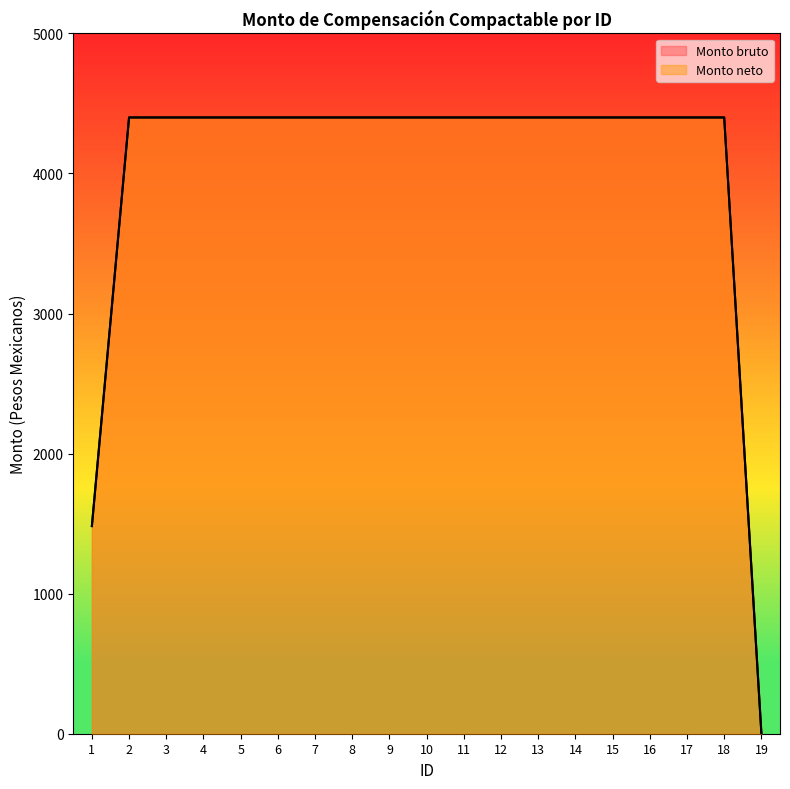

Reading left to right, transcribe all the data shown in this chart.

Monto bruto: 1482.6	4400.0	4400.0	4400.0	4400.0	4400.0	4400.0	4400.0	4400.0	4400.0	4400.0	4400.0	4400.0	4400.0	4400.0	4400.0	4400.0	4400.0	0.0
Monto neto: 1482.6	4400.0	4400.0	4400.0	4400.0	4400.0	4400.0	4400.0	4400.0	4400.0	4400.0	4400.0	4400.0	4400.0	4400.0	4400.0	4400.0	4400.0	0.0